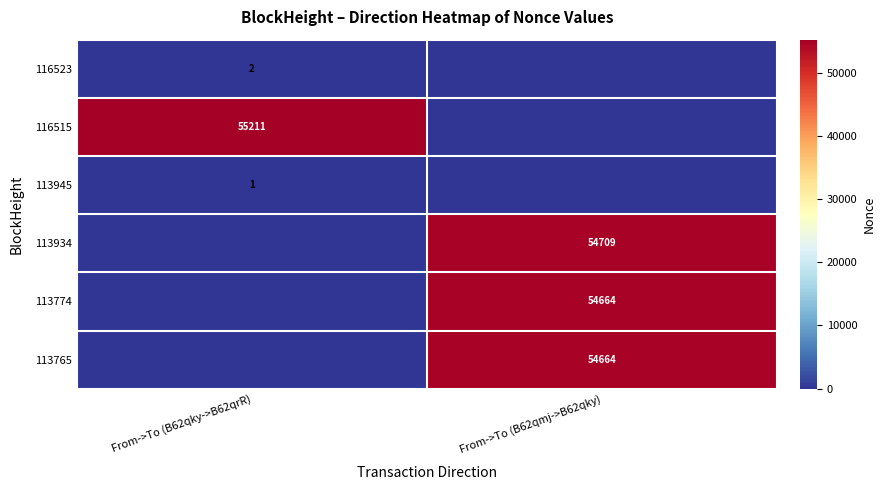

The value of 113934 at From->To (B62qmj->B62qky) is 54709. True or false?

True